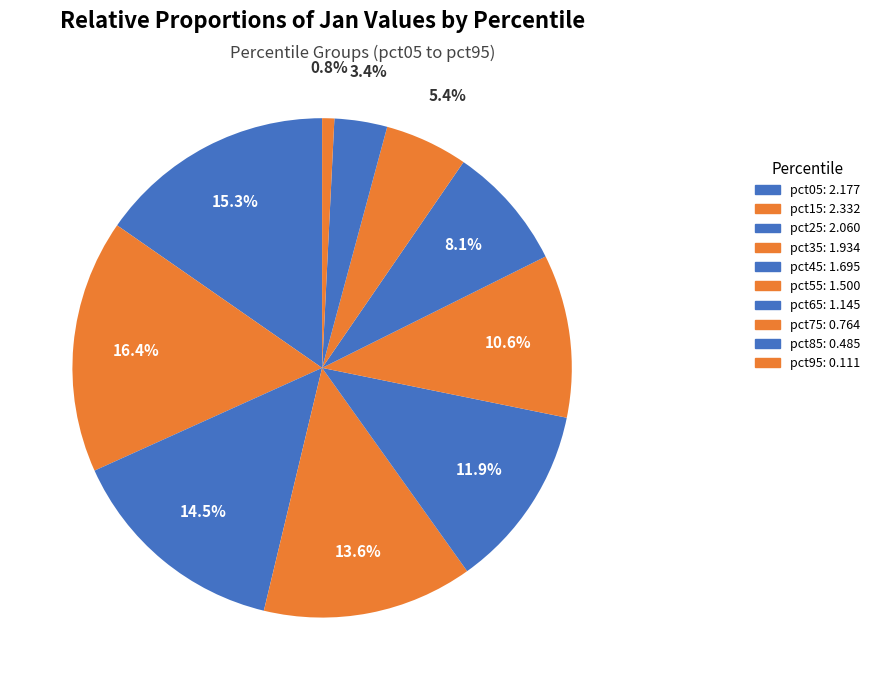

Rank the categories by value from lowest to highest.

pct95, pct85, pct75, pct65, pct55, pct45, pct35, pct25, pct05, pct15